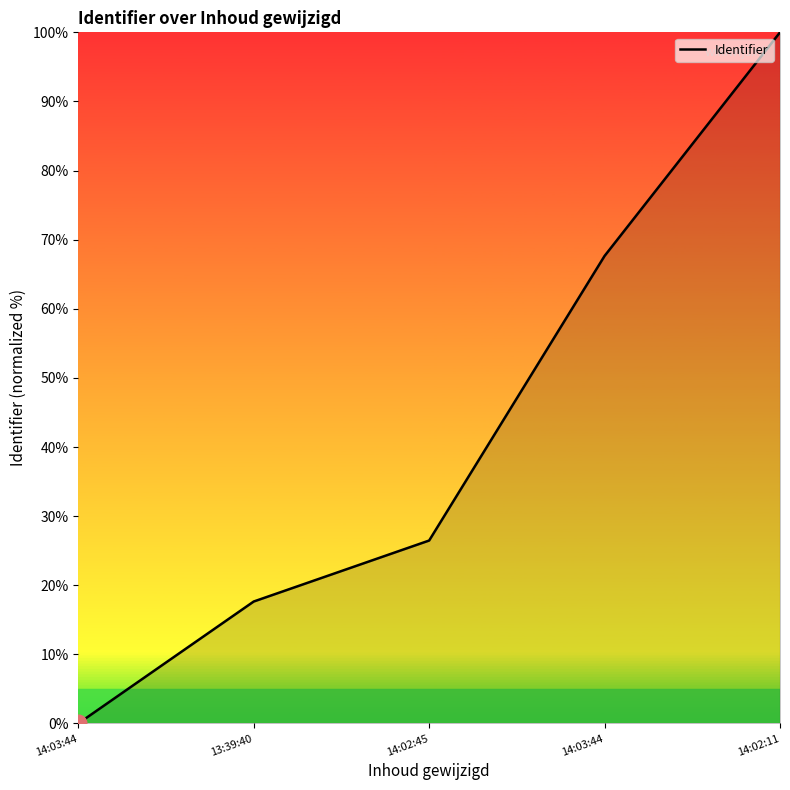

At which category does the chart reach its peak across all series?

14:02:11